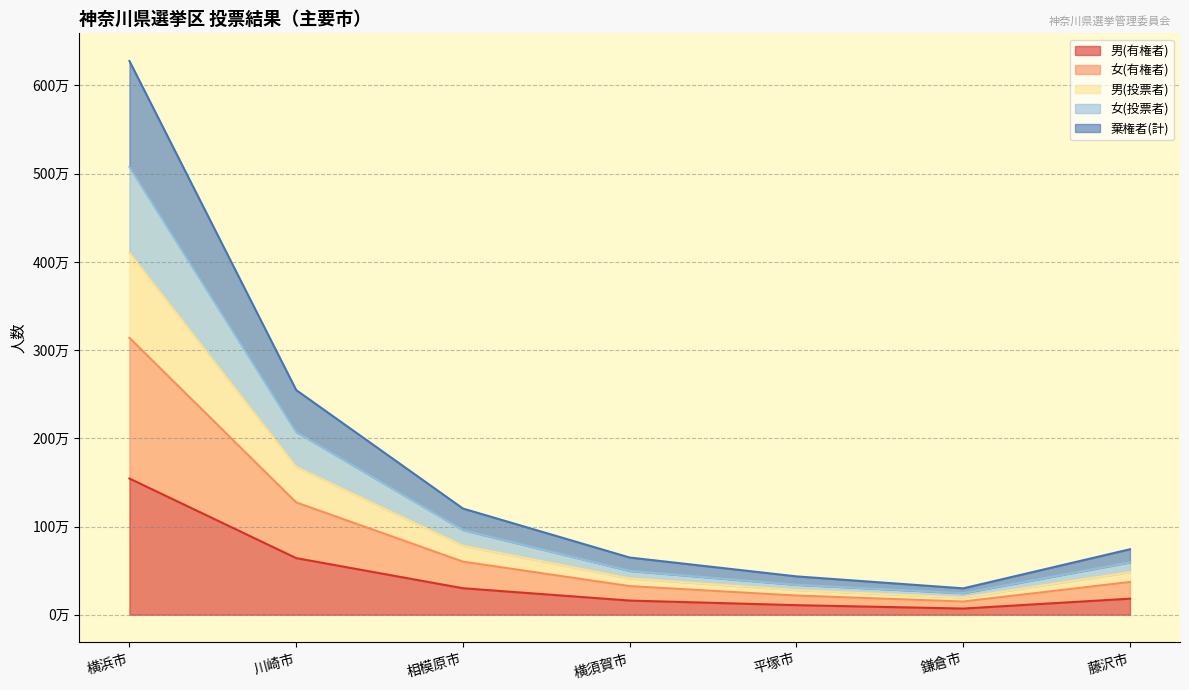

Reading left to right, extract all data points from this chart.

男(有権者): 1544063	641622	300039	160191	108236	69650	181794
女(有権者): 3138639	1273359	601837	324017	217221	149443	370998
男(投票者): 5076919	2070552	959043	496205	338989	243918	593194
女(投票者): 4101874	1675248	780939	410916	278663	194742	481974
棄権者(計): 6277278	2546718	1203674	648034	434442	298886	741996